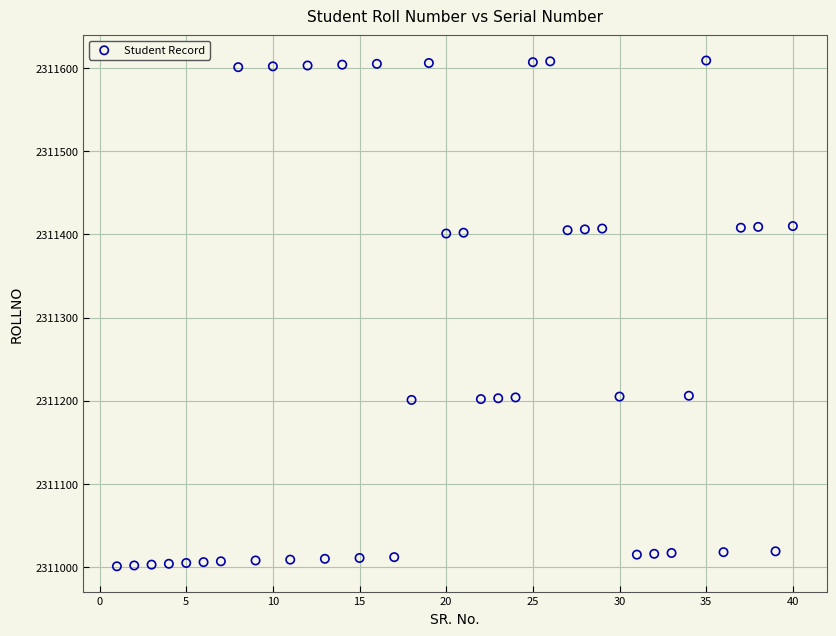

What is the range of X values (max minus min)?

39